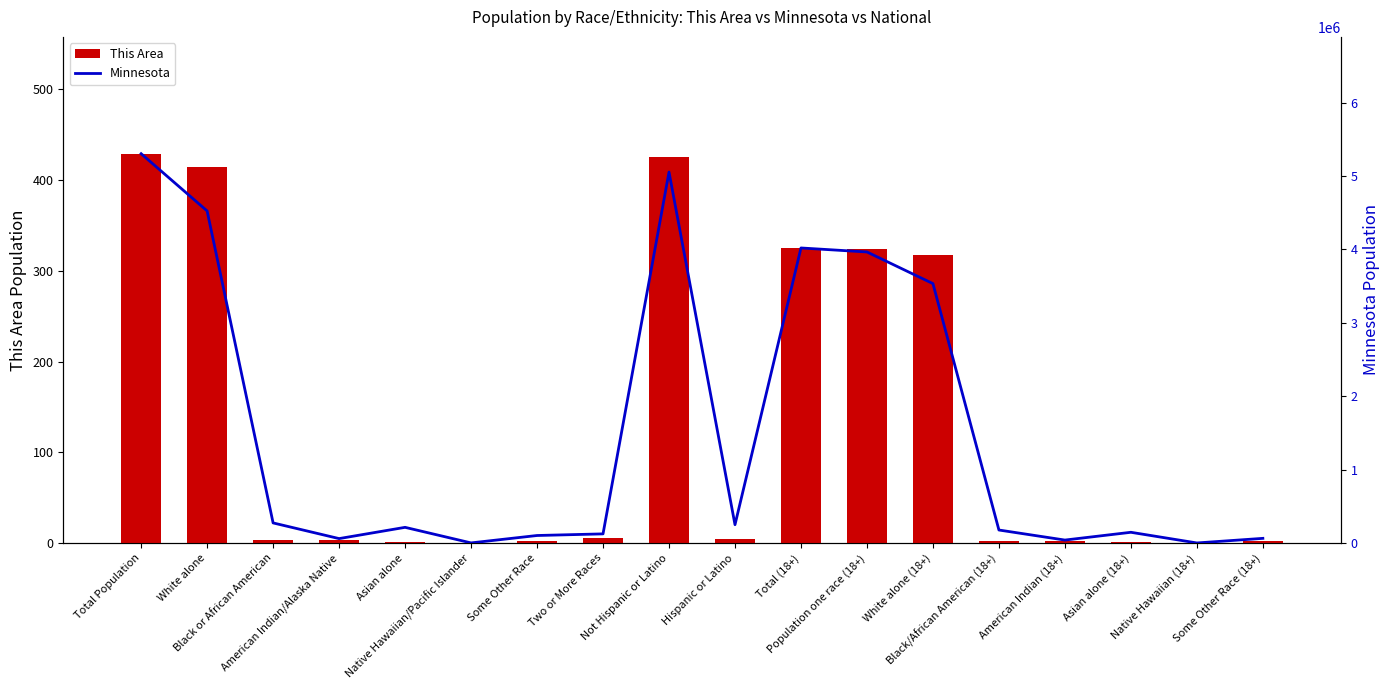

The Minnesota series shows 4524062 at White alone. True or false?

True